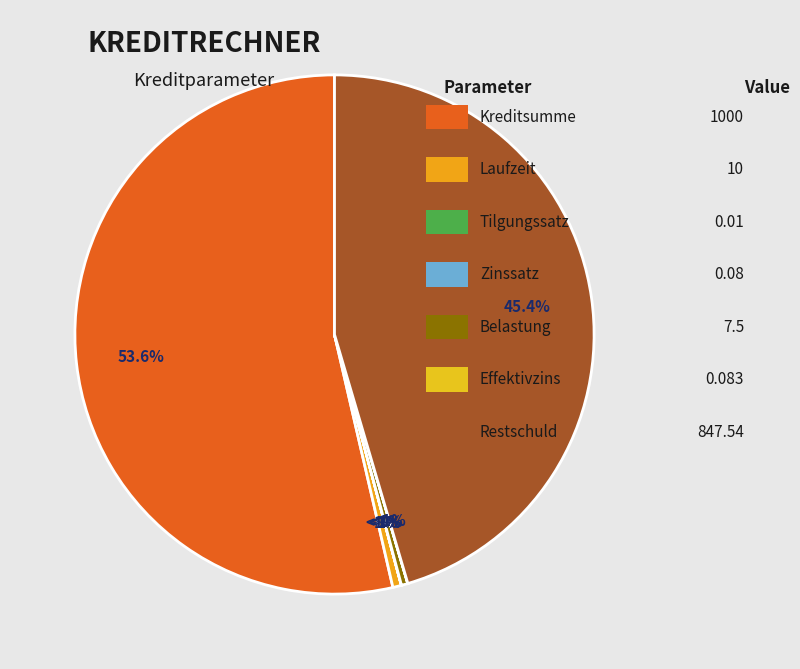

Which slice is the smallest?

Tilgungssatz